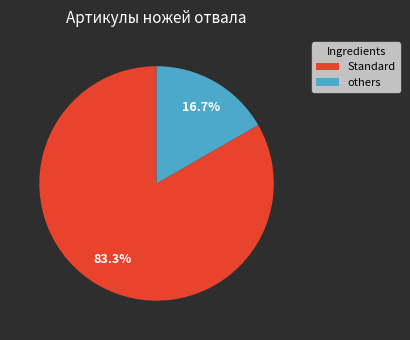

Is there any slice that represents more than half of the pie?

Yes